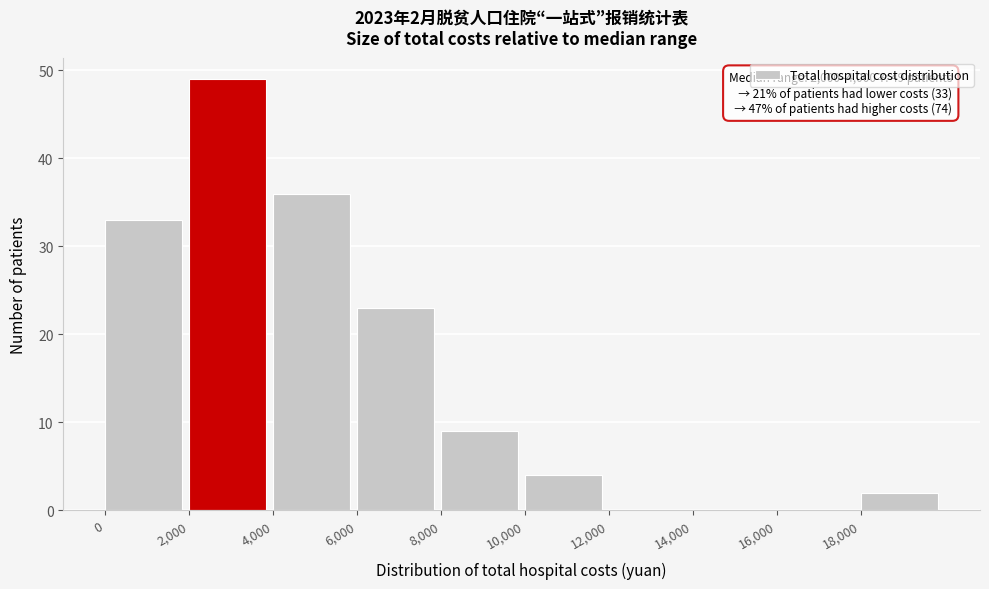

Which range on the x-axis has the tallest bar?

2000 to 4000